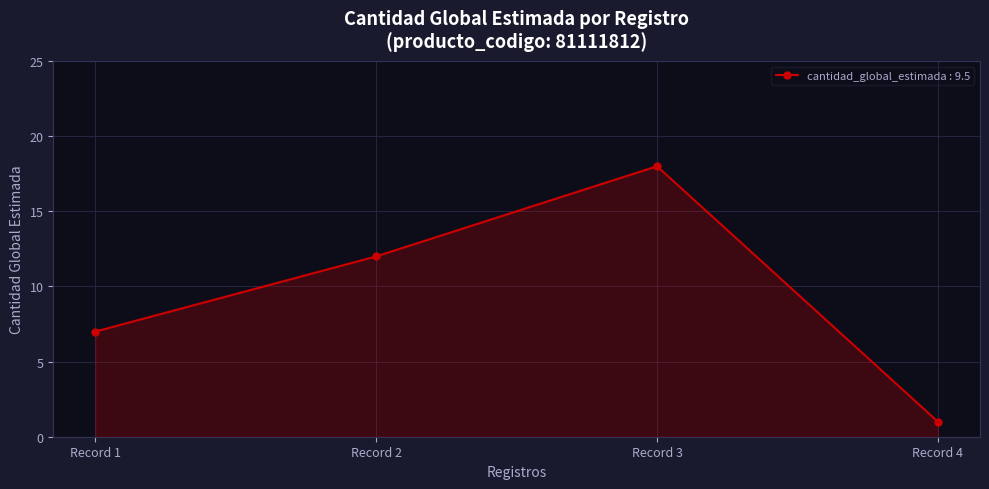

Reading left to right, list all the values displayed in this chart.

7	12	18	1